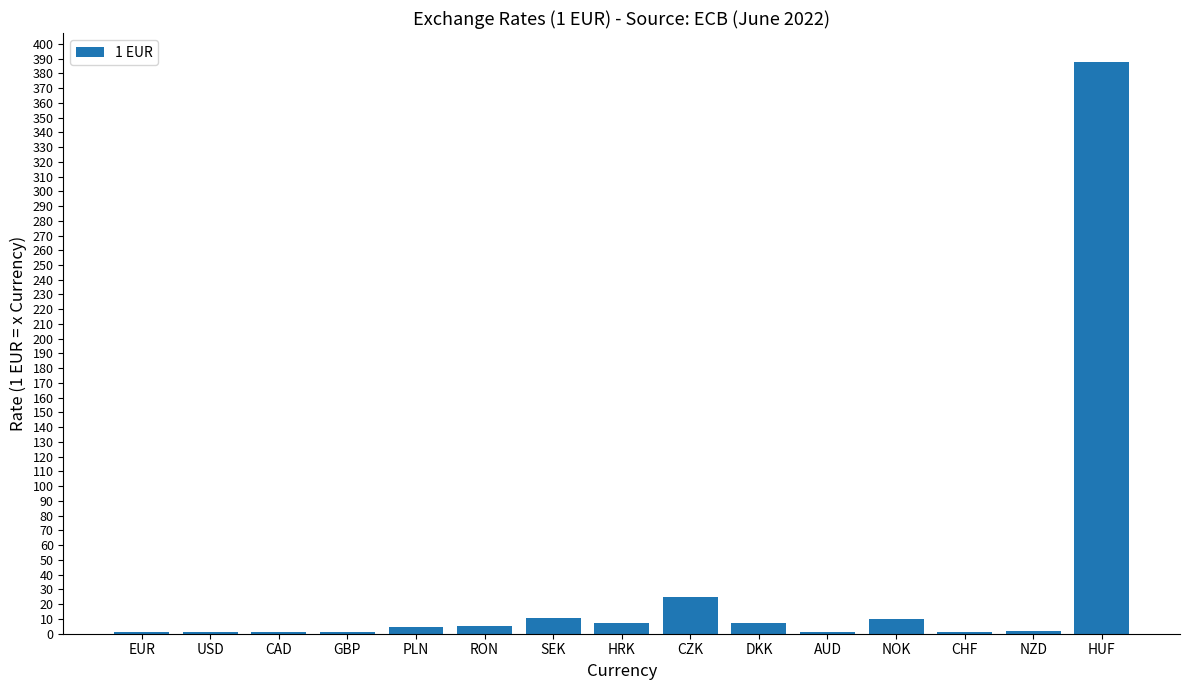

What is the approximate value at CZK?

24.8